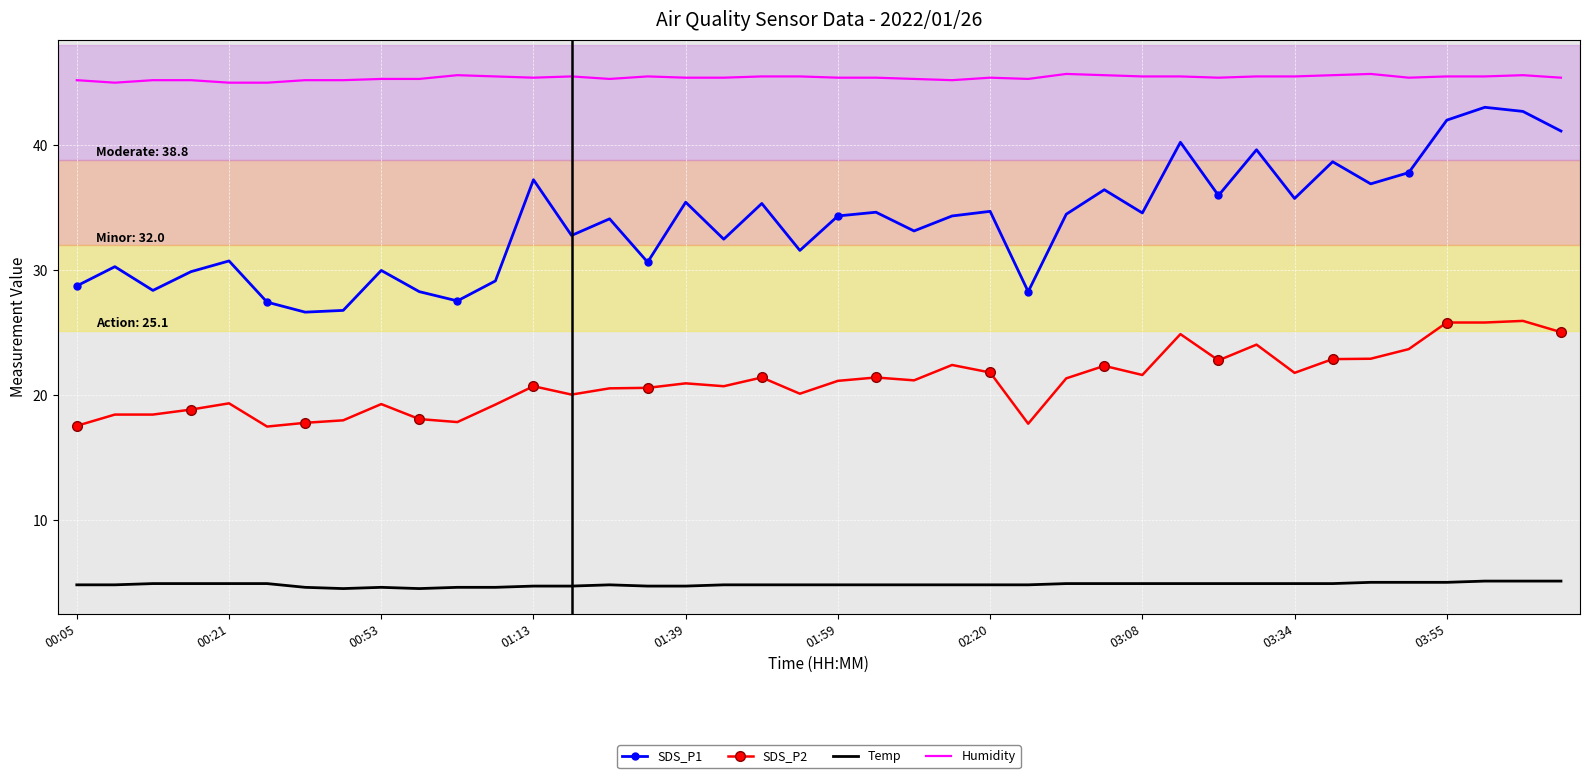

Which series has the largest total across all categories?

Humidity